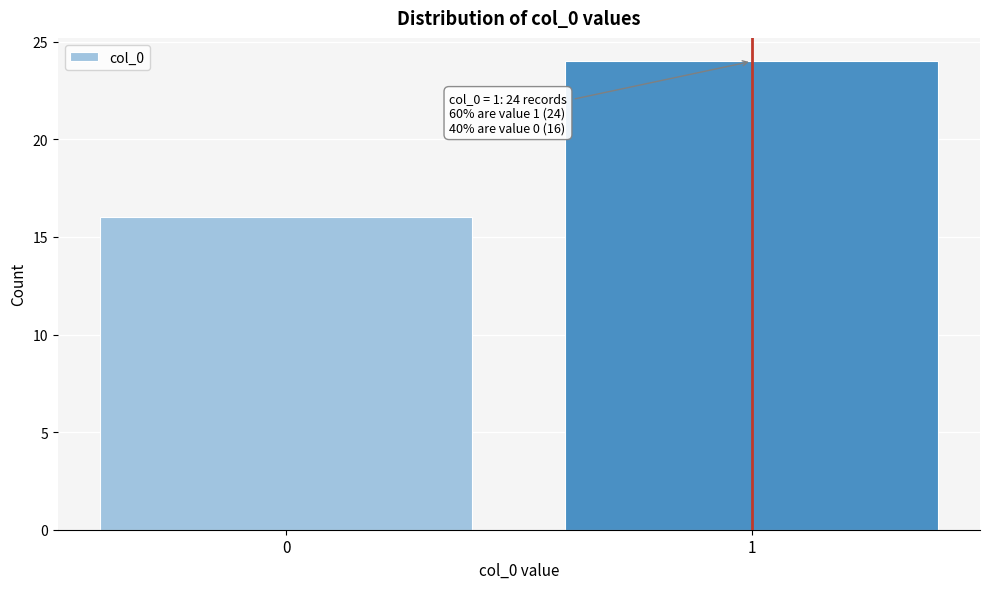

Reading left to right, transcribe all the data shown in this chart.

0=16	1=24